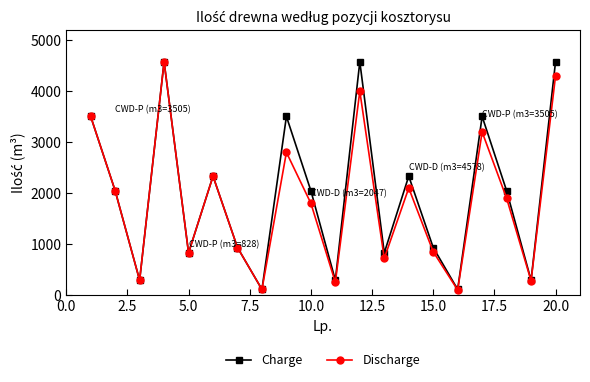

What is the greatest value displayed?

4578